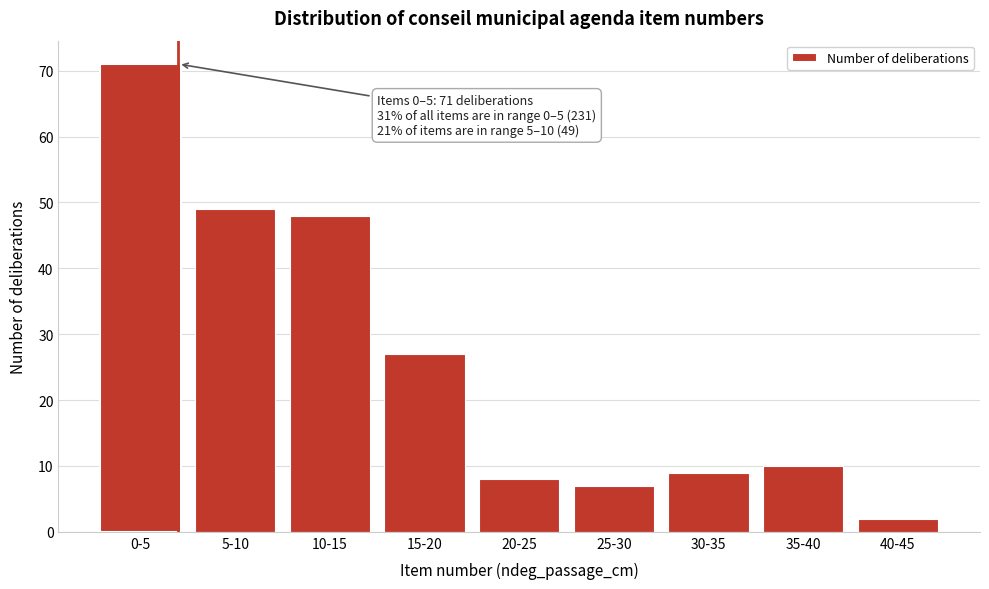

Reading right to left, what are all the values shown in this chart?

2	10	9	7	8	27	48	49	71